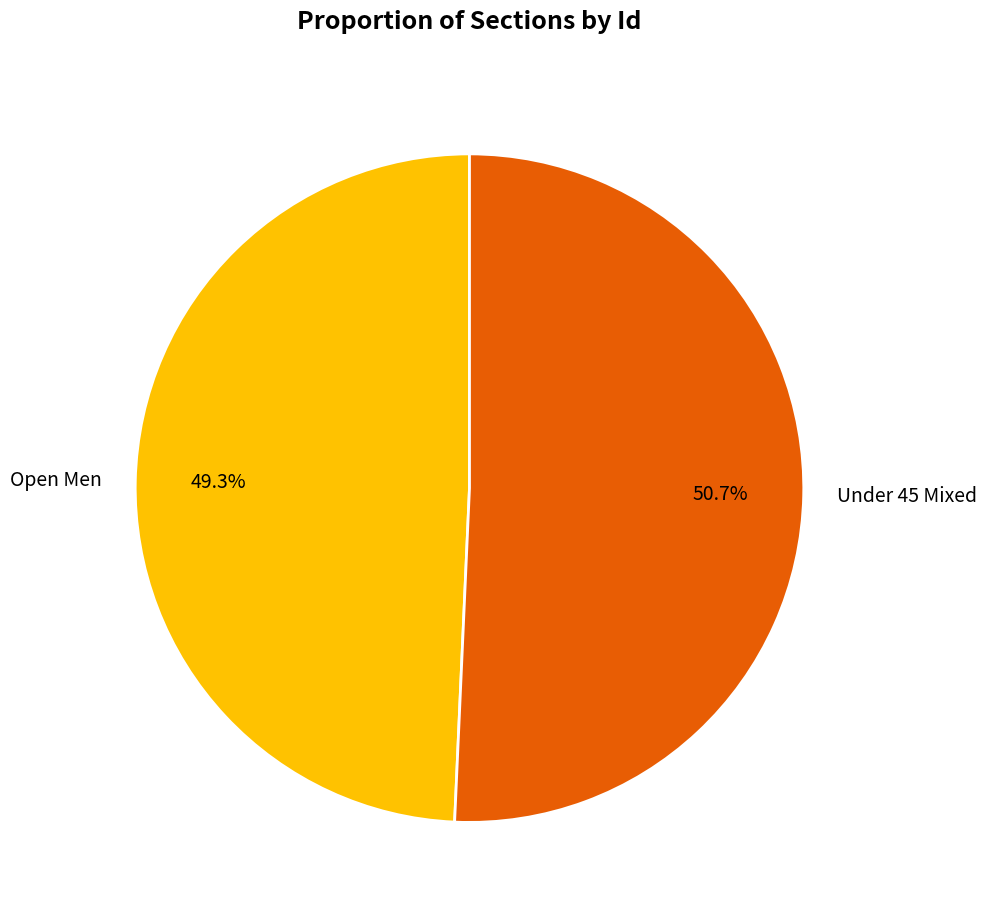

To the nearest percent, what portion does Under 45 Mixed represent?

51%